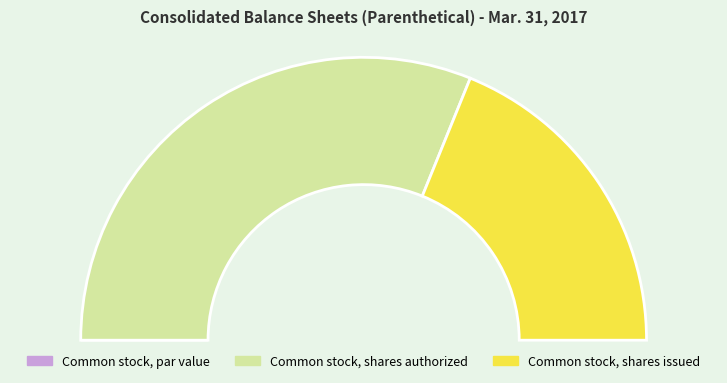

To the nearest percent, what percentage of the pie is Common stock, shares authorized?

62%